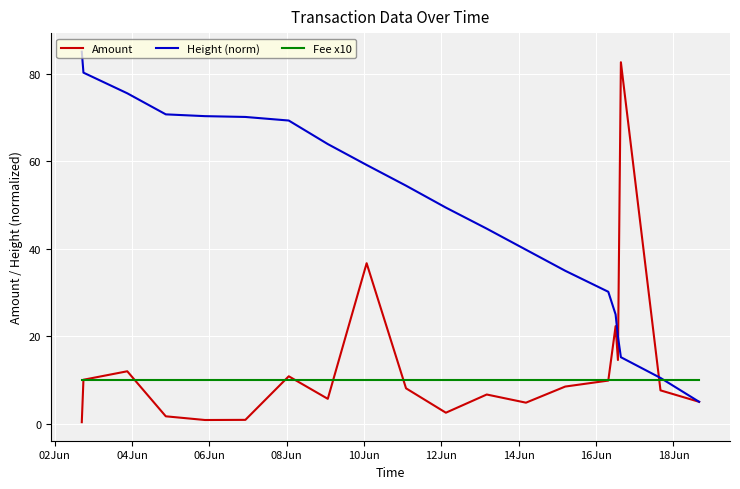

Which series has the largest total across all categories?

Height (norm)